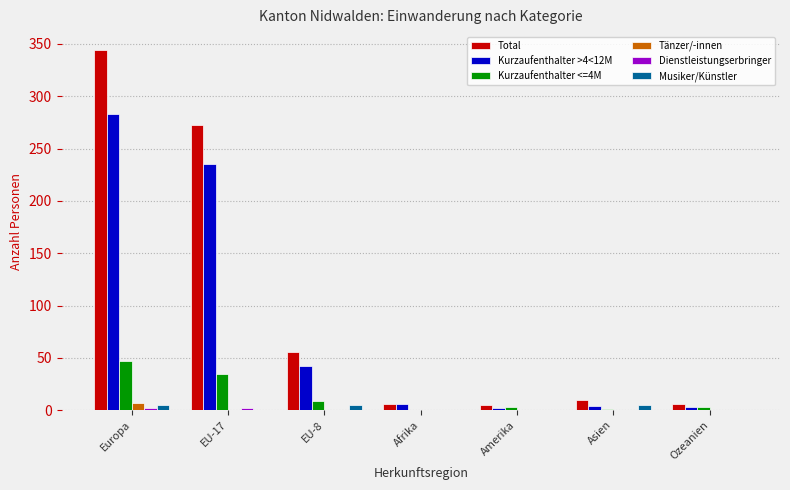

At which category is the sum across all series the highest?

Europa